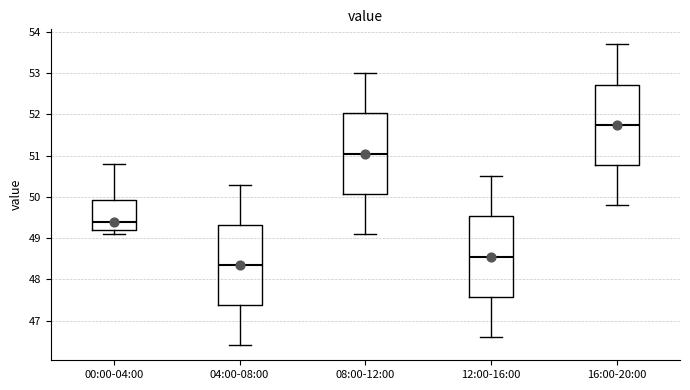

Where is the upper edge of the box for 08:00-12:00 on the y-axis? The values are not printed on the chart, so give them approximately, as read against the axis.

52.0